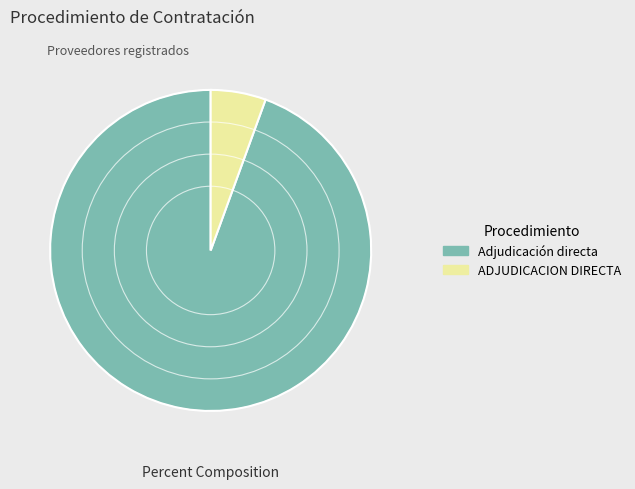

The ADJUDICACION DIRECTA slice represents 1% of the pie. True or false?

False